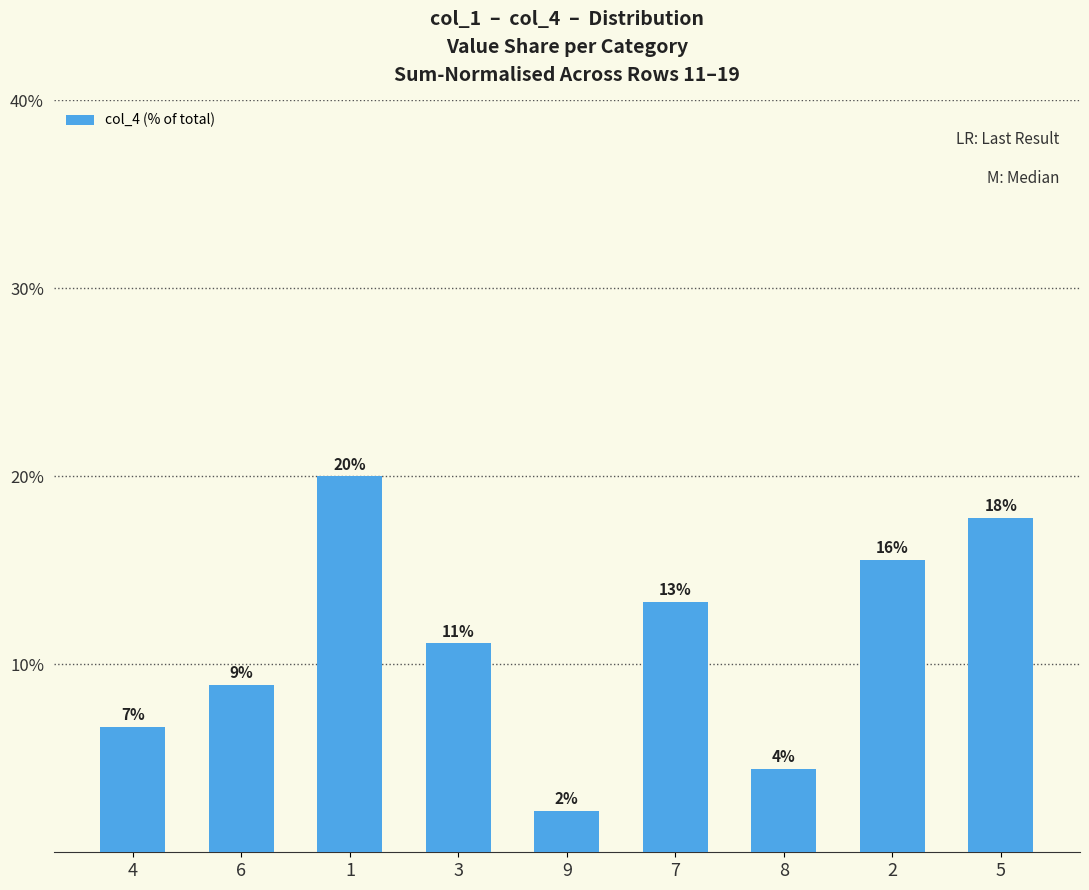

True or false: the data shows 0.1 at 2.

False